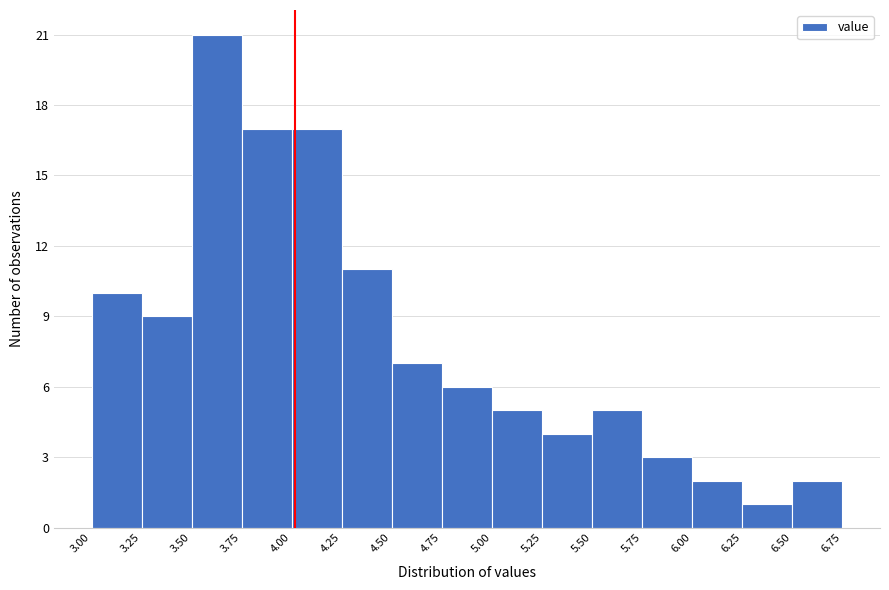

Which range on the x-axis has the tallest bar?

3.50 to 3.75